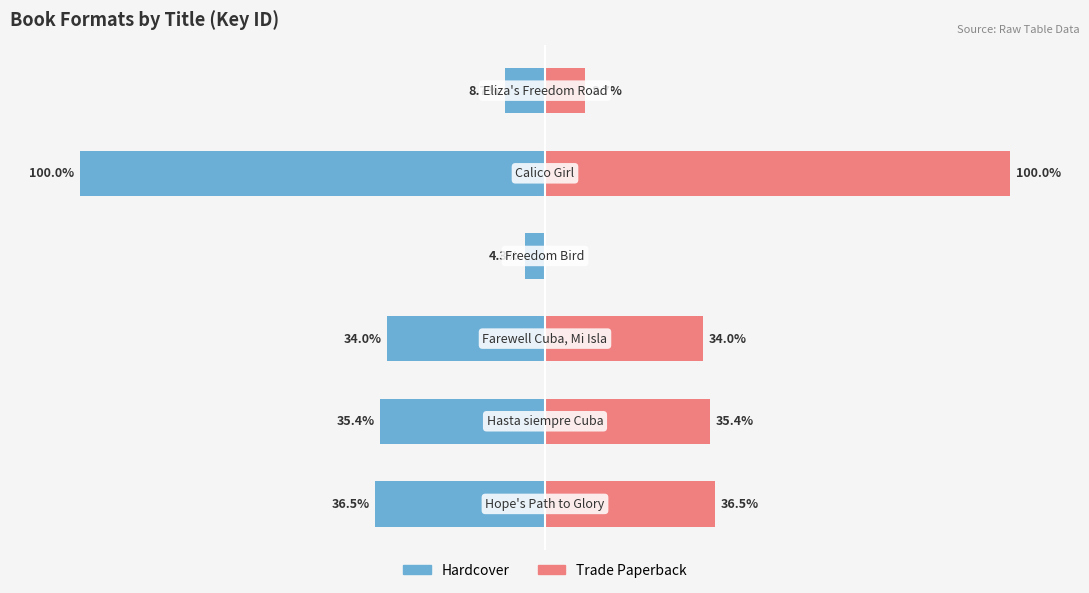

What is the value of the Trade Paperback bar at the 3rd from the left?

34.0